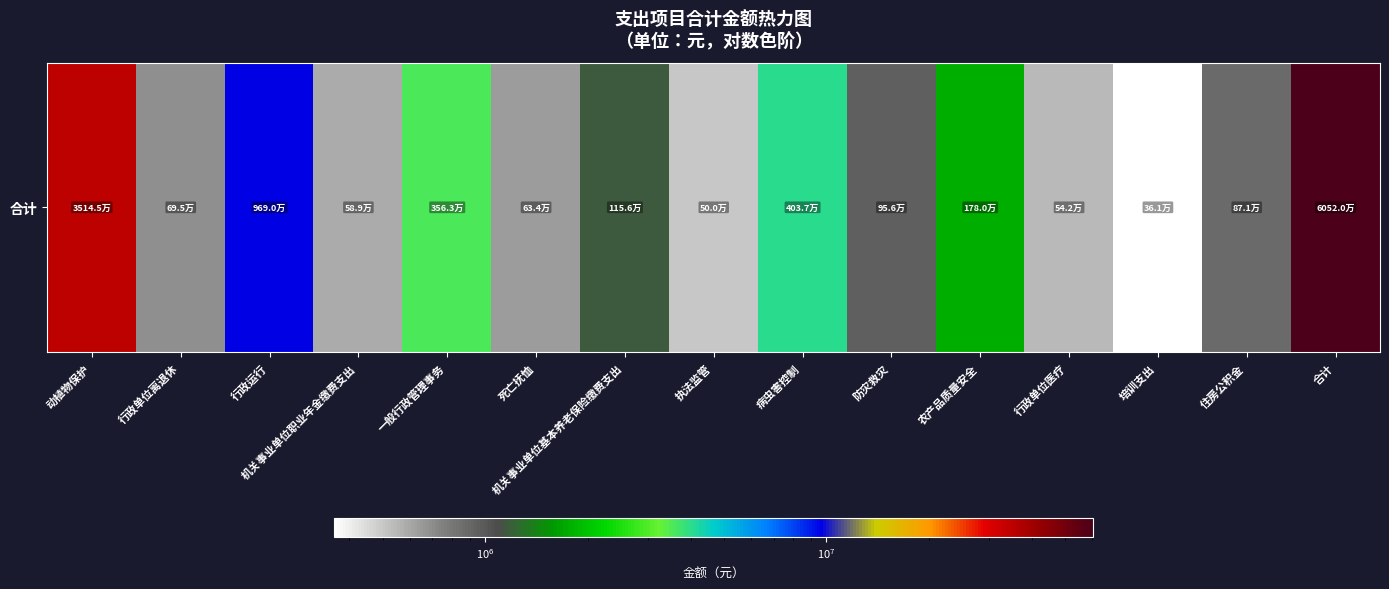

Which category has the lowest value across all series?

培训支出